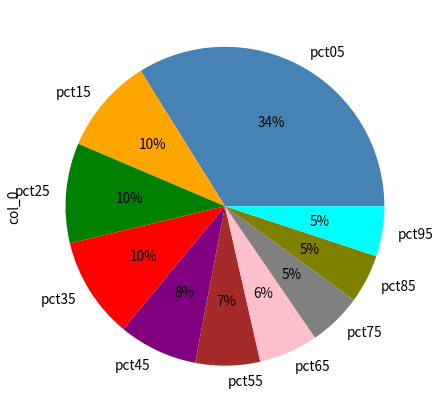

What percentage is the pct55 slice, to the nearest percent?

7%